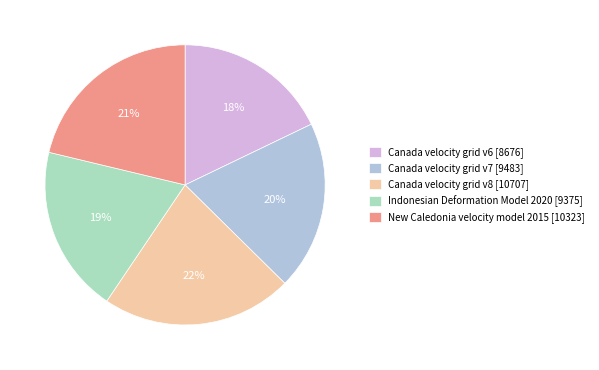

Does Canada velocity grid v6 represent more than half of the total?

No